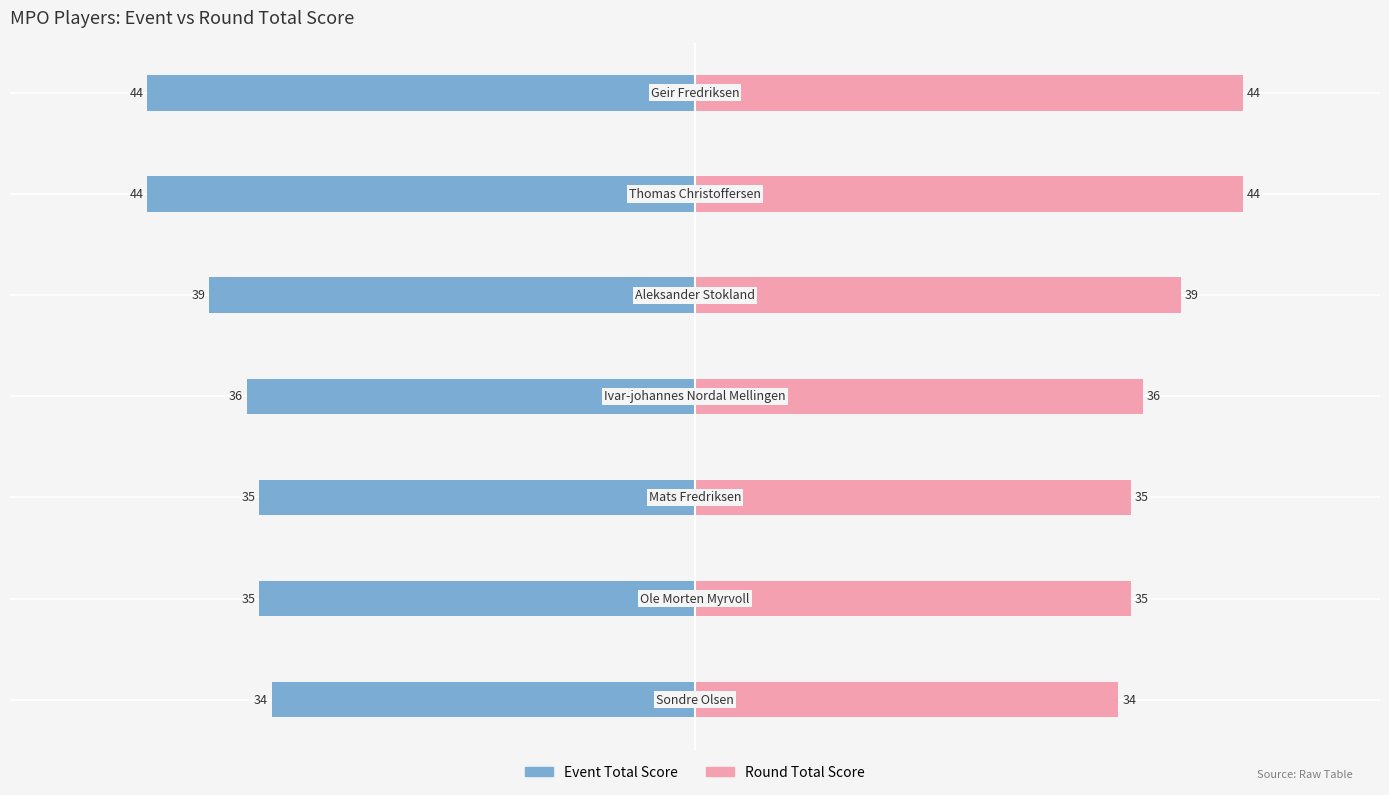

How many groups of bars are there?

7